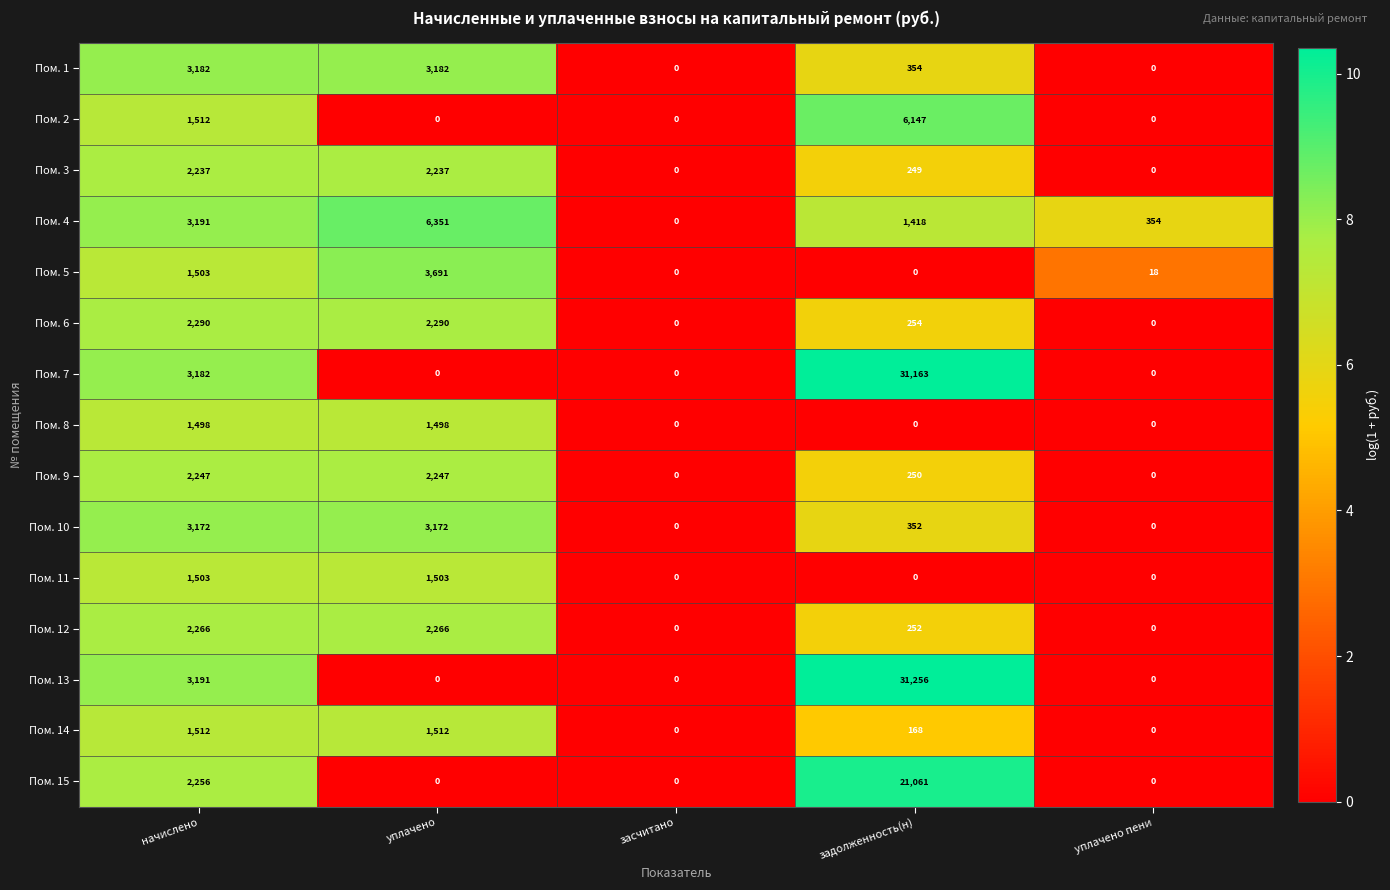

Read the Пом. 15 value at задолженность(н), to the nearest 10.

21060